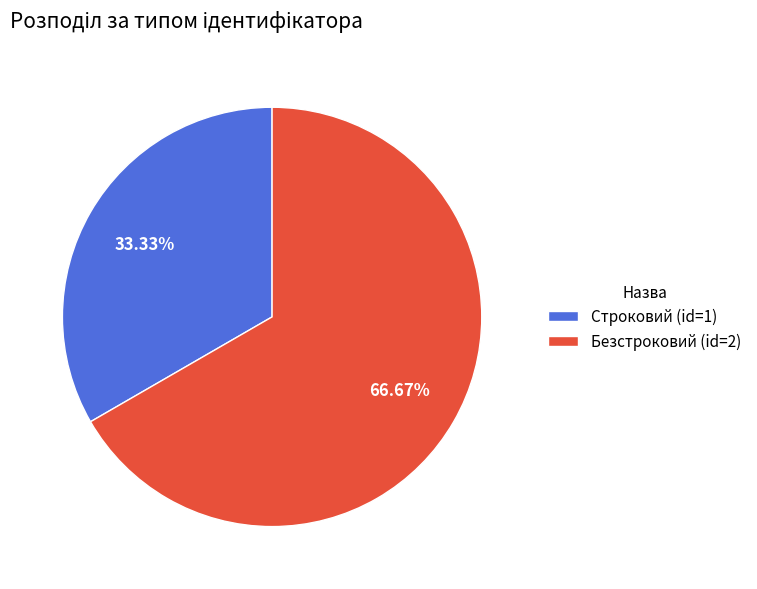

To the nearest percent, what is the average slice percentage?

50%